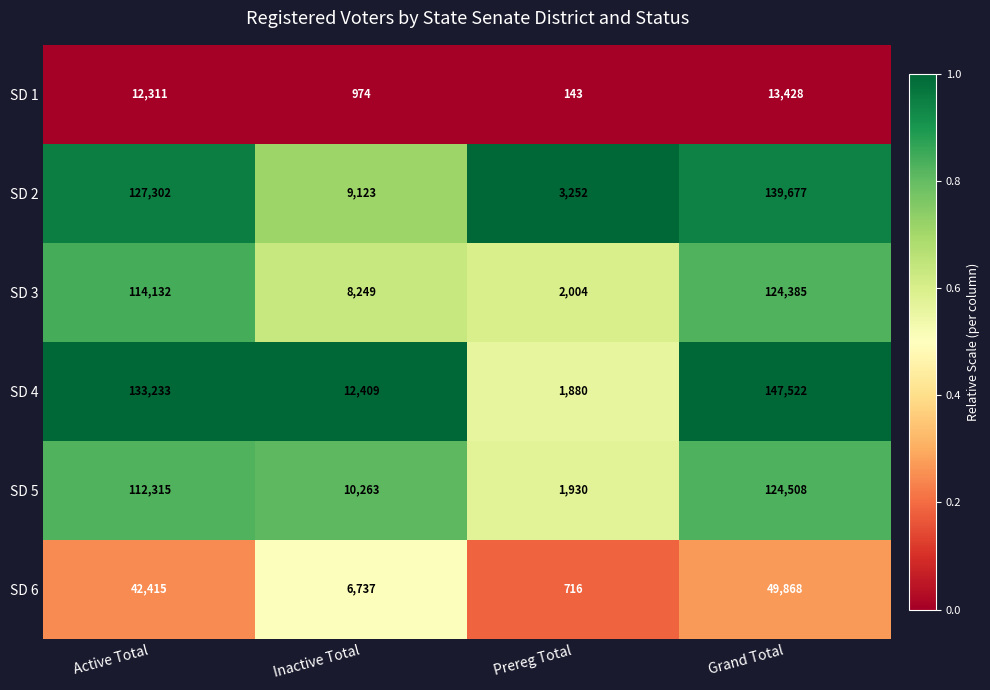

Is it true that SD 5 equals 1210 at Prereg Total?

False